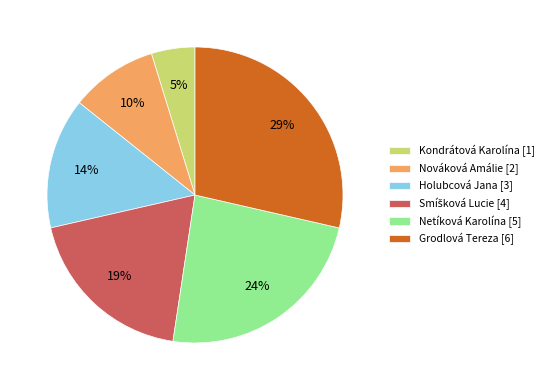

How many segments does this pie chart have?

6